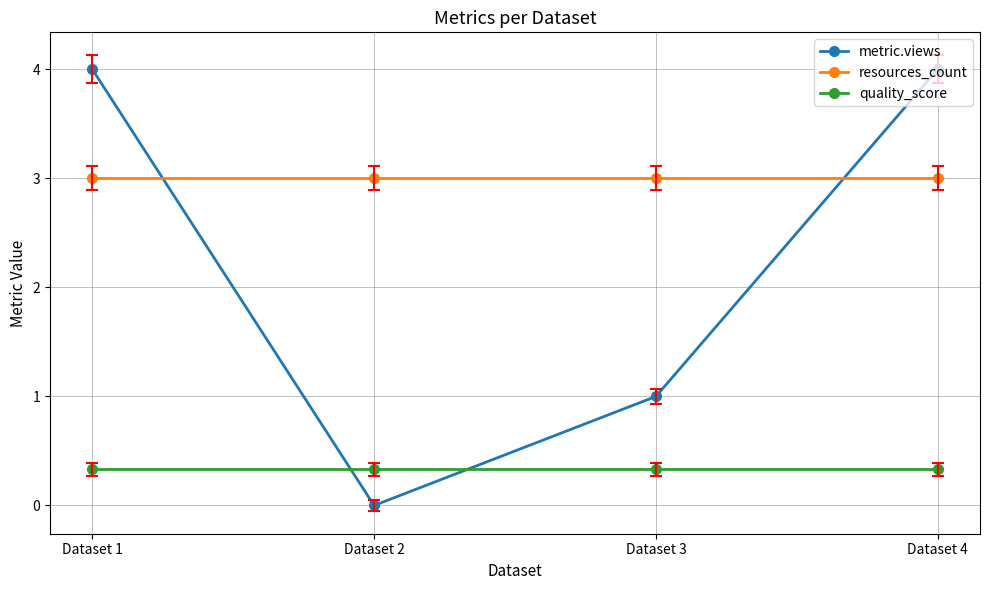

Reading left to right, list all the values displayed in this chart.

metric.views: 4.0	0.0	1.0	4.0
resources_count: 3.0	3.0	3.0	3.0
quality_score: 0.3	0.3	0.3	0.3